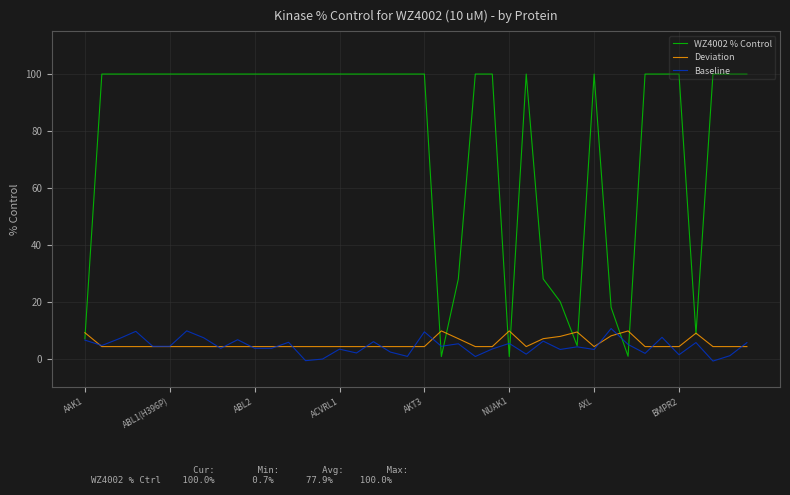

Which series has the largest range (max minus min)?

WZ4002 % Control